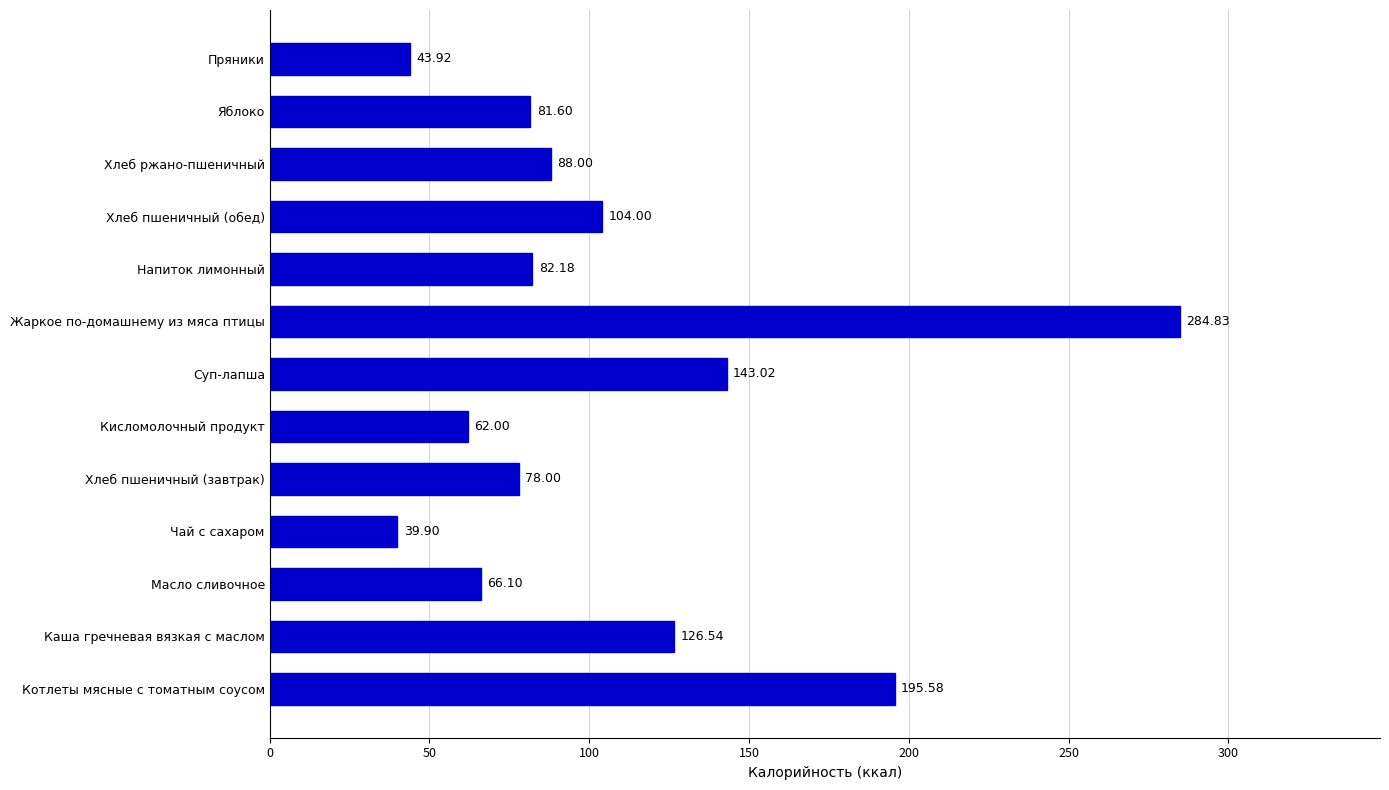

Are the bars horizontal?

Yes